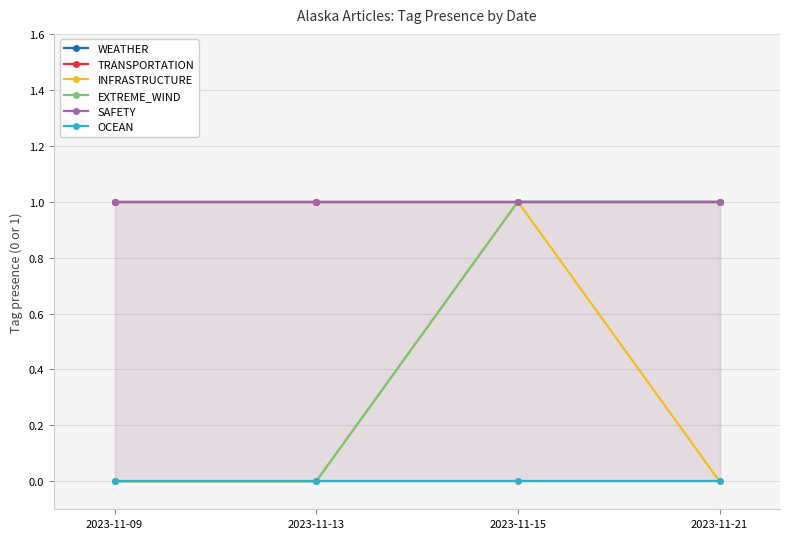

How many interior local peaks does the INFRASTRUCTURE series have?

1